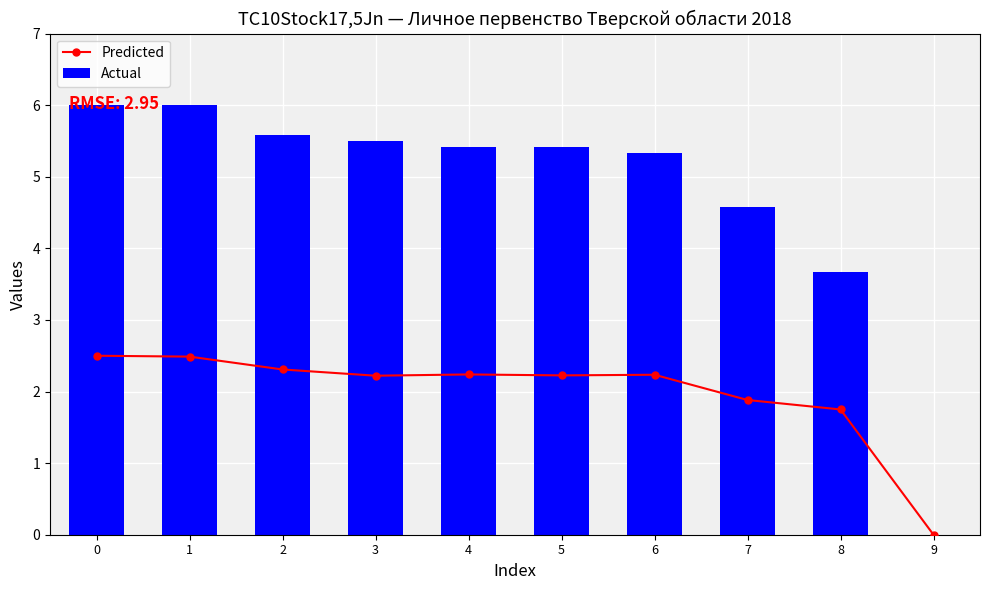

What is the greatest value displayed?

6.0